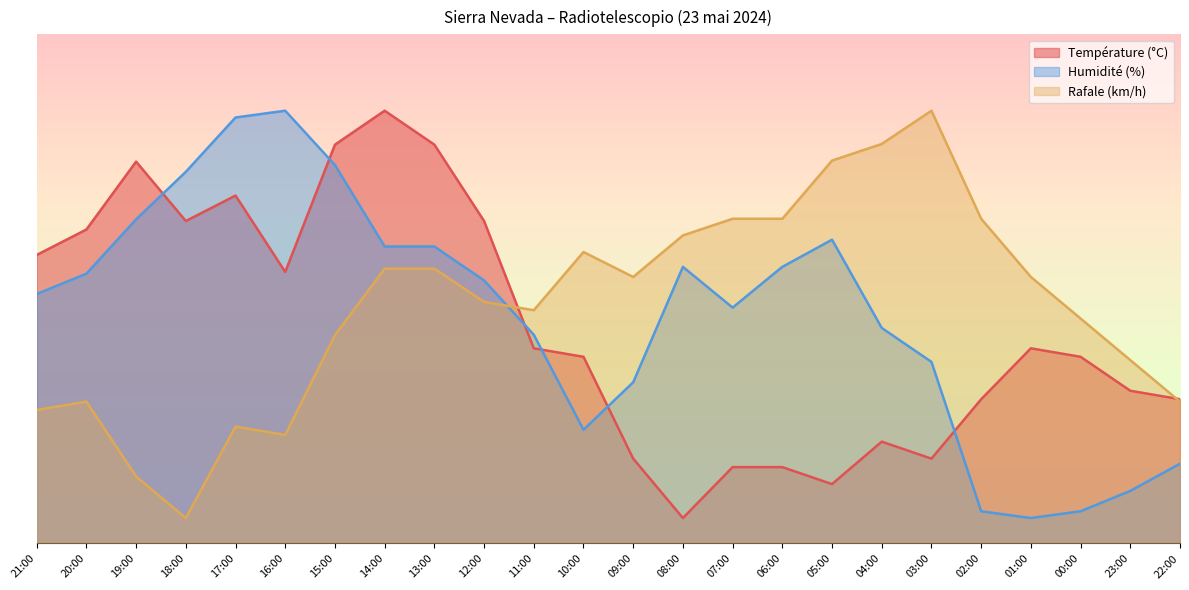

Reading left to right, what are all the values shown in this chart?

Température (°C): 21:00=56.7	20:00=61.7	19:00=75.0	18:00=63.3	17:00=68.3	16:00=53.3	15:00=78.3	14:00=85.0	13:00=78.3	12:00=63.3	11:00=38.3	10:00=36.7	09:00=16.7	08:00=5.0	07:00=15.0	06:00=15.0	05:00=11.7	04:00=20.0	03:00=16.7	02:00=28.3	01:00=38.3	00:00=36.7	23:00=30.0	22:00=28.3
Humidité (%): 21:00=49.0	20:00=53.0	19:00=63.7	18:00=73.0	17:00=83.7	16:00=85.0	15:00=74.3	14:00=58.3	13:00=58.3	12:00=51.7	11:00=41.0	10:00=22.3	09:00=31.7	08:00=54.3	07:00=46.3	06:00=54.3	05:00=59.7	04:00=42.3	03:00=35.7	02:00=6.3	01:00=5.0	00:00=6.3	23:00=10.3	22:00=15.7
Rafale (km/h): 21:00=26.2	20:00=27.9	19:00=13.2	18:00=5.0	17:00=23.0	16:00=21.3	15:00=40.9	14:00=54.0	13:00=54.0	12:00=47.4	11:00=45.8	10:00=57.2	09:00=52.3	08:00=60.5	07:00=63.8	06:00=63.8	05:00=75.2	04:00=78.5	03:00=85.0	02:00=63.8	01:00=52.3	00:00=44.2	23:00=36.0	22:00=27.9